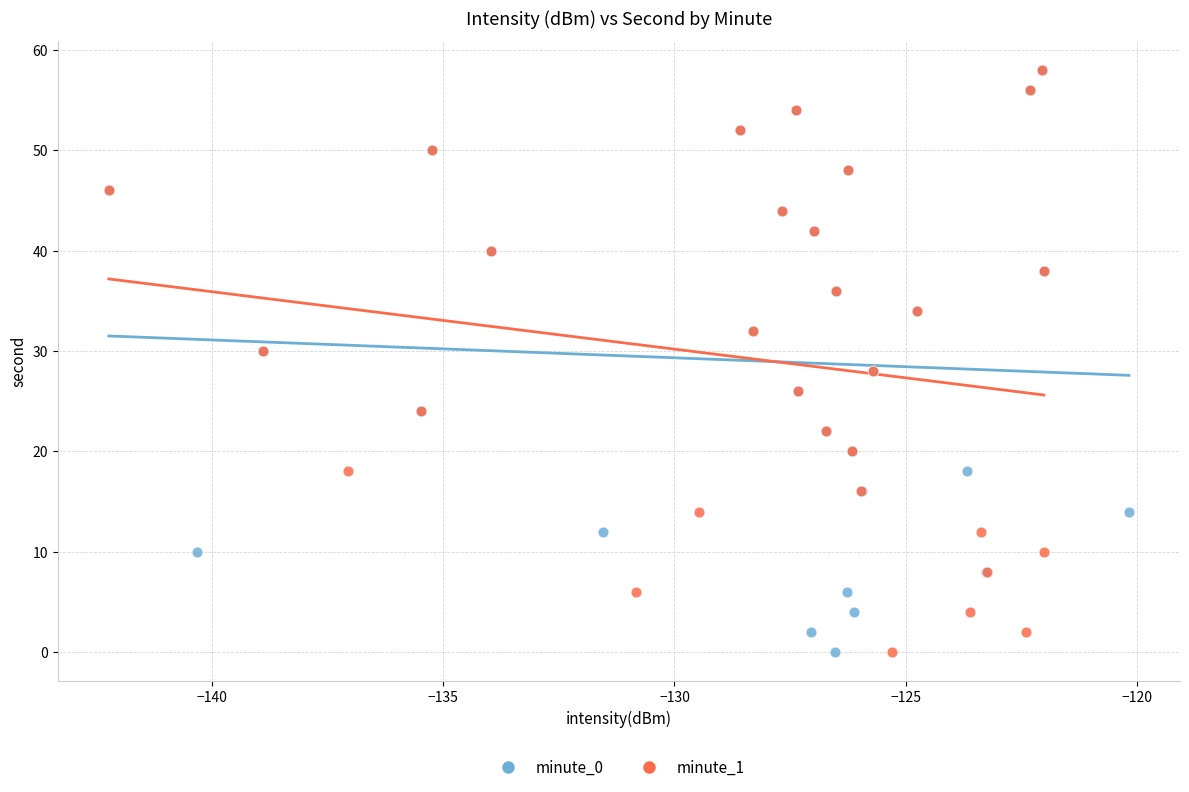

What are all the series names shown in the legend?

minute_0, minute_1